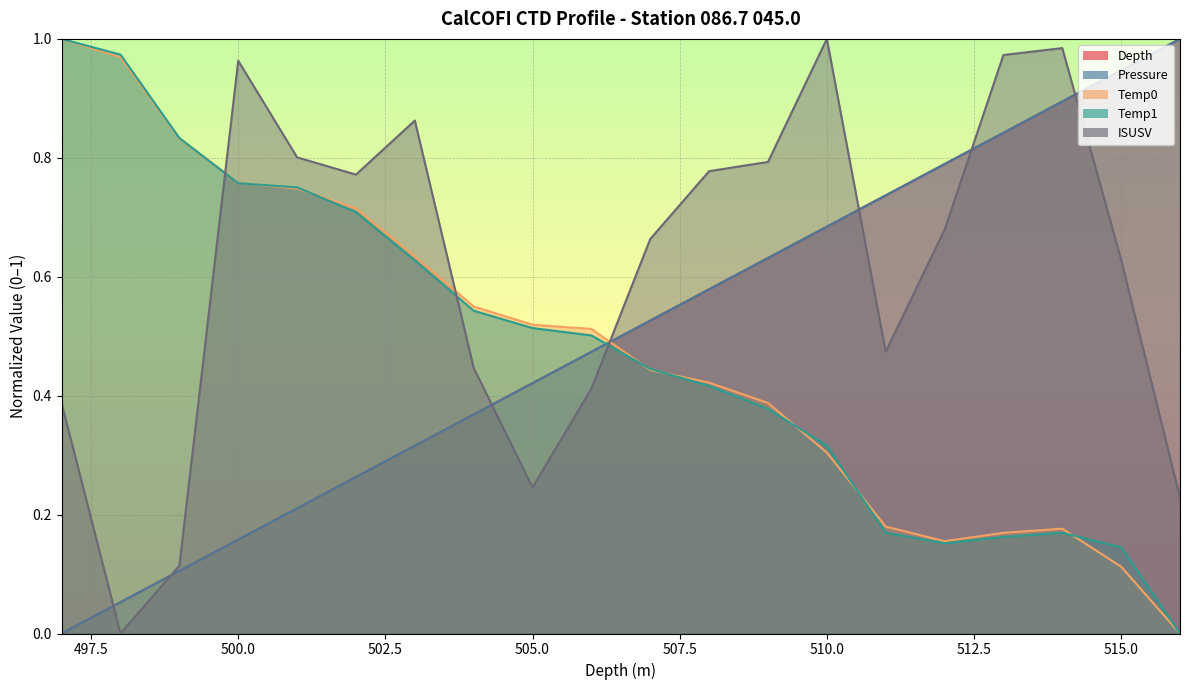

What is the maximum value shown in the chart?

1.0